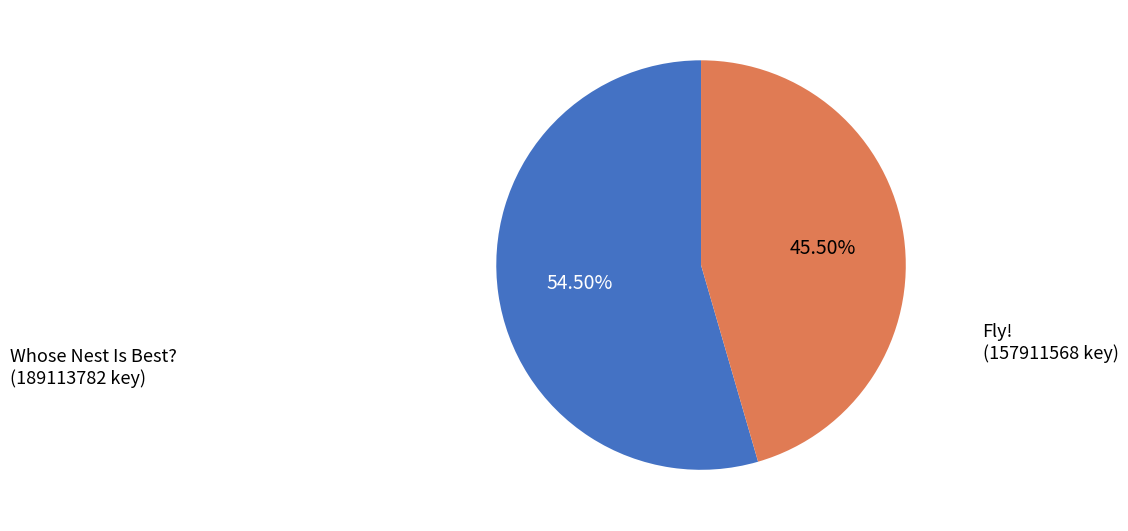

Does any single category account for the majority?

Yes